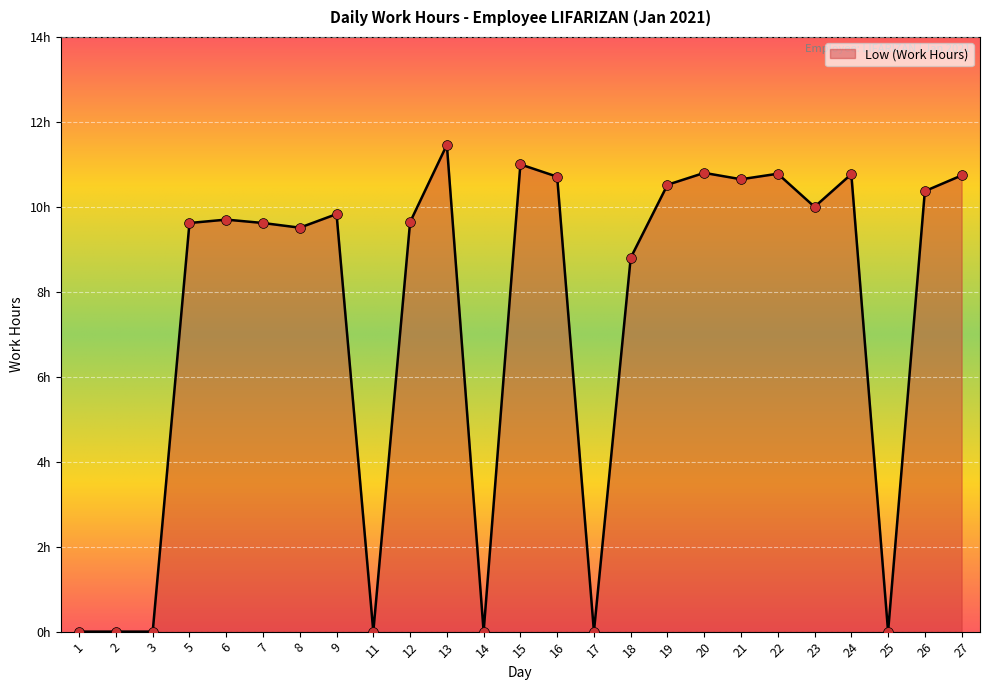

Which has a higher value, 8 or 6?

6